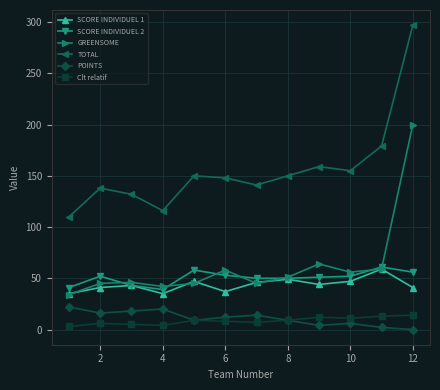

Which series has the largest total across all categories?

TOTAL